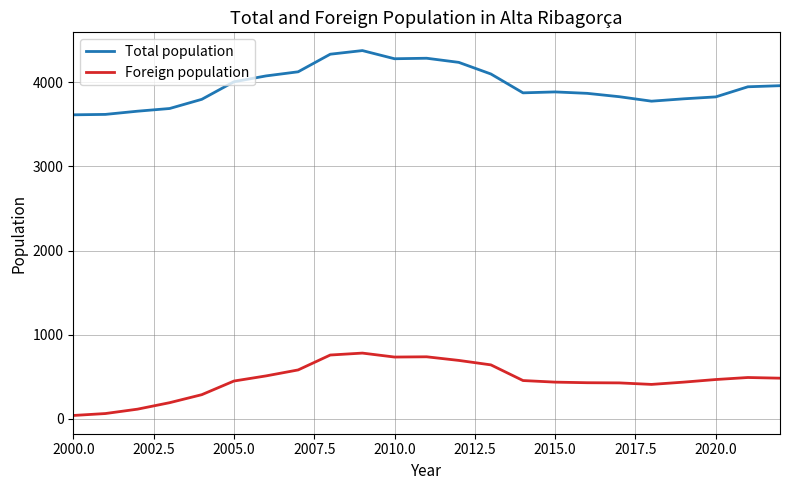

What is the lowest value of the Total population series?

3612